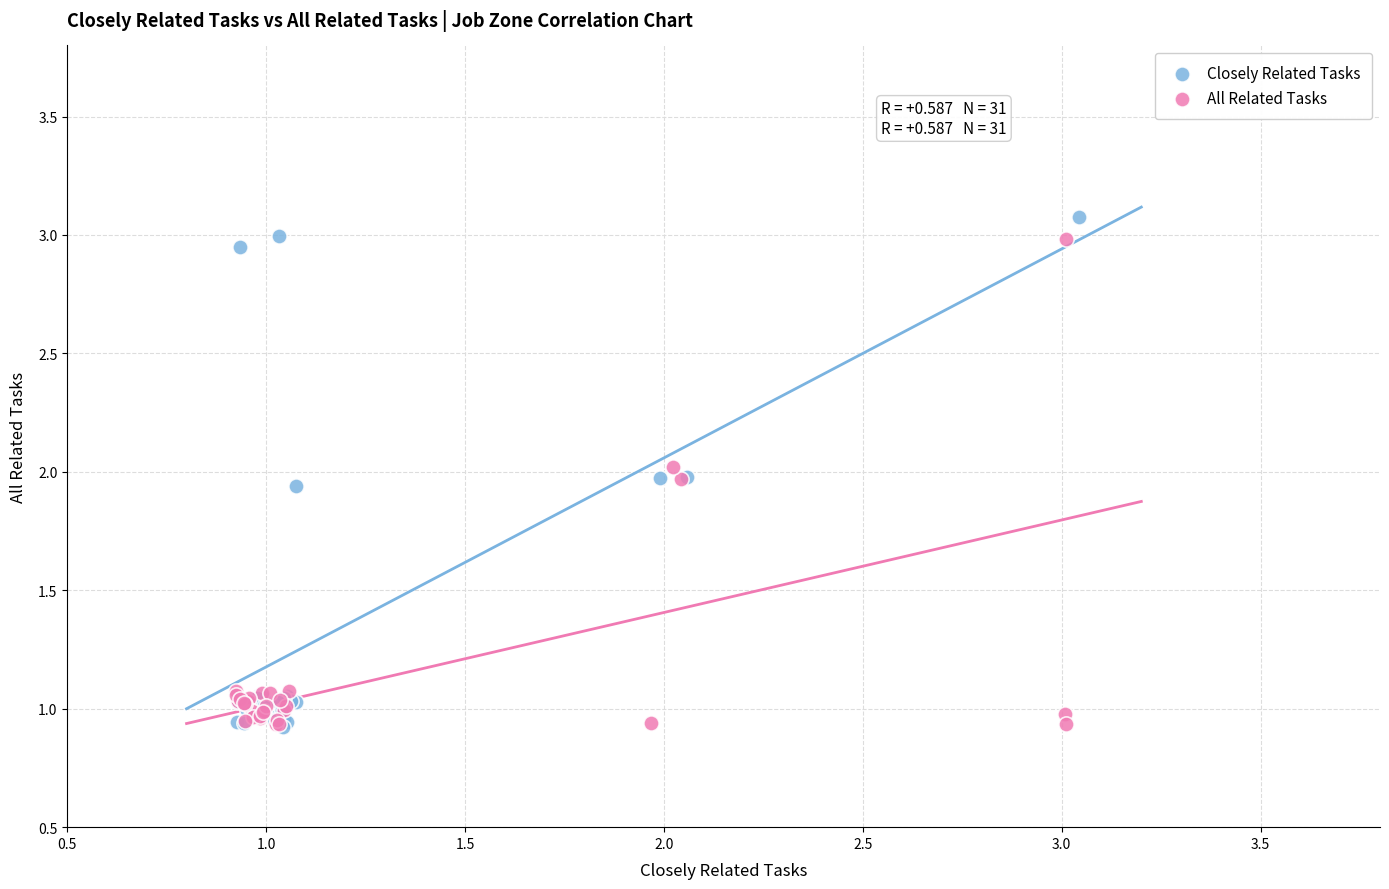

Which series has the largest Y range (max minus min)?

Closely Related Tasks